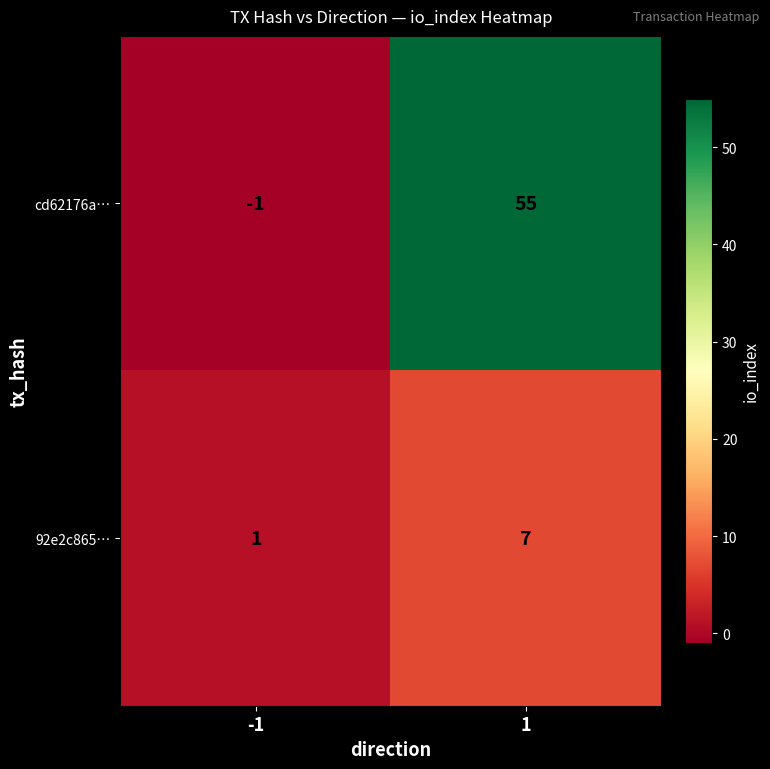

Reading right to left, list all the values displayed in this chart.

cd62176a…: 1=55	-1=-1
92e2c865…: 1=7	-1=1